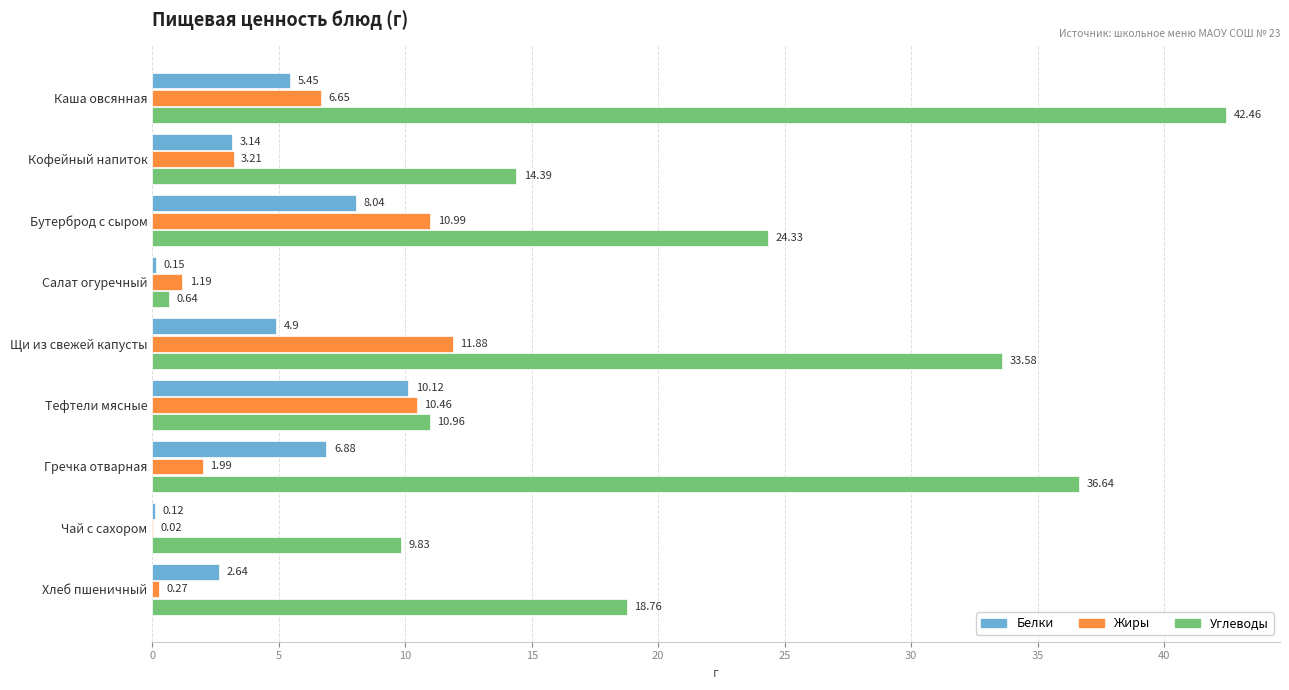

What is the total value across all series at Кофейный напиток?

20.7